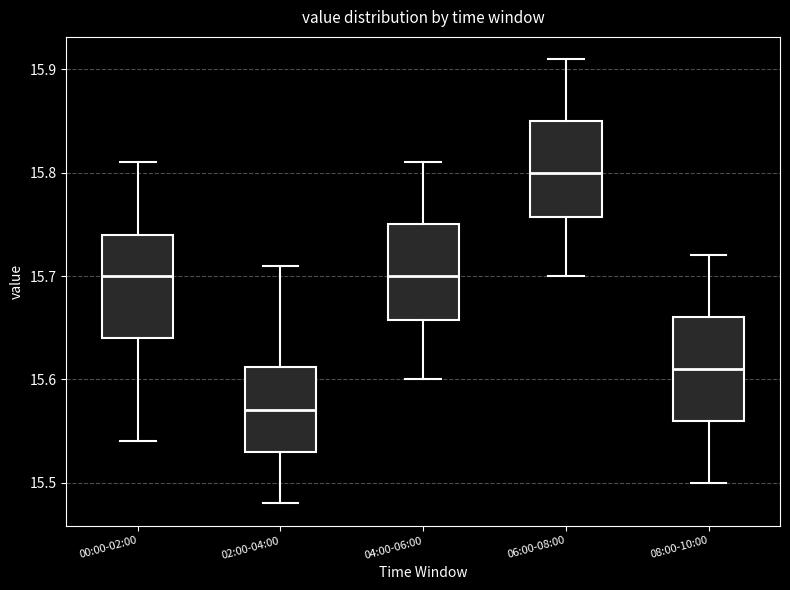

Which box's median line is the highest?

06:00-08:00